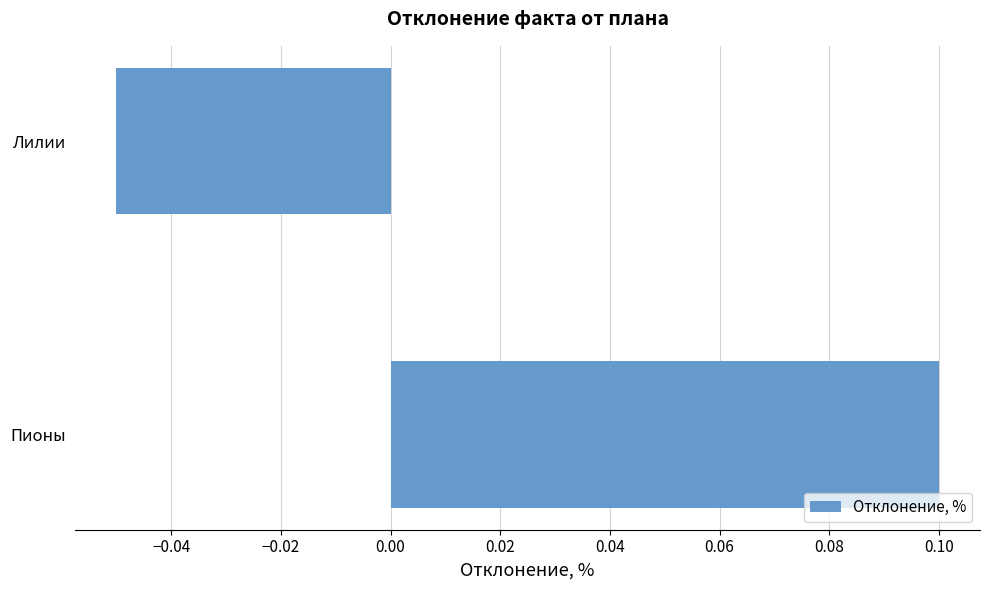

Count the number of categories in the chart.

2